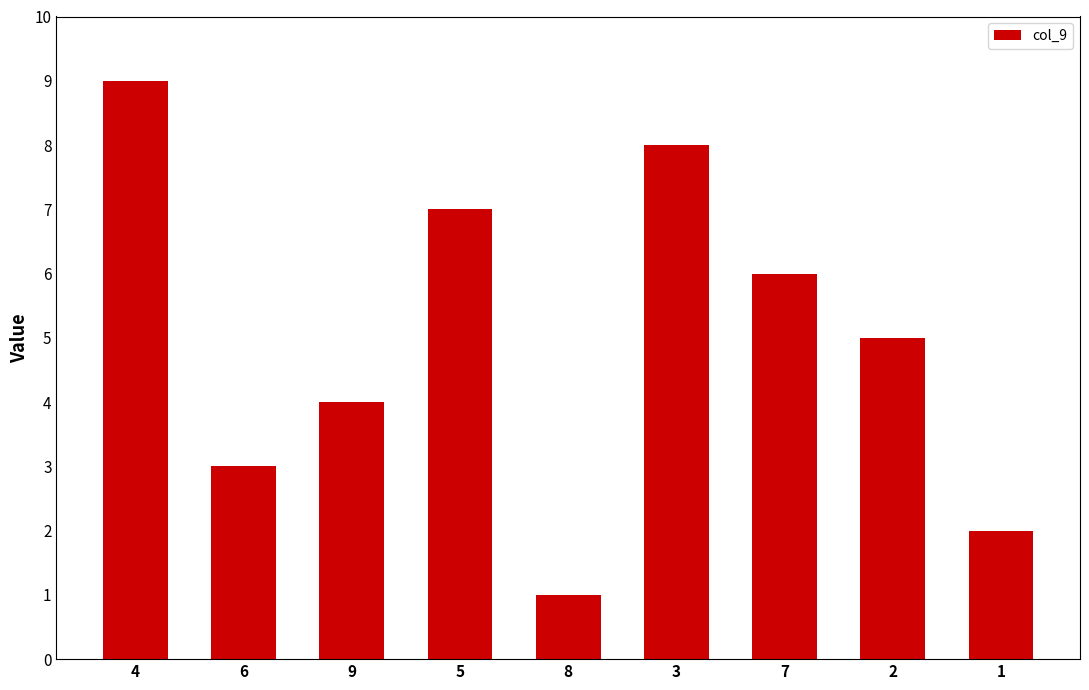

What is the difference between the maximum and minimum values?

8